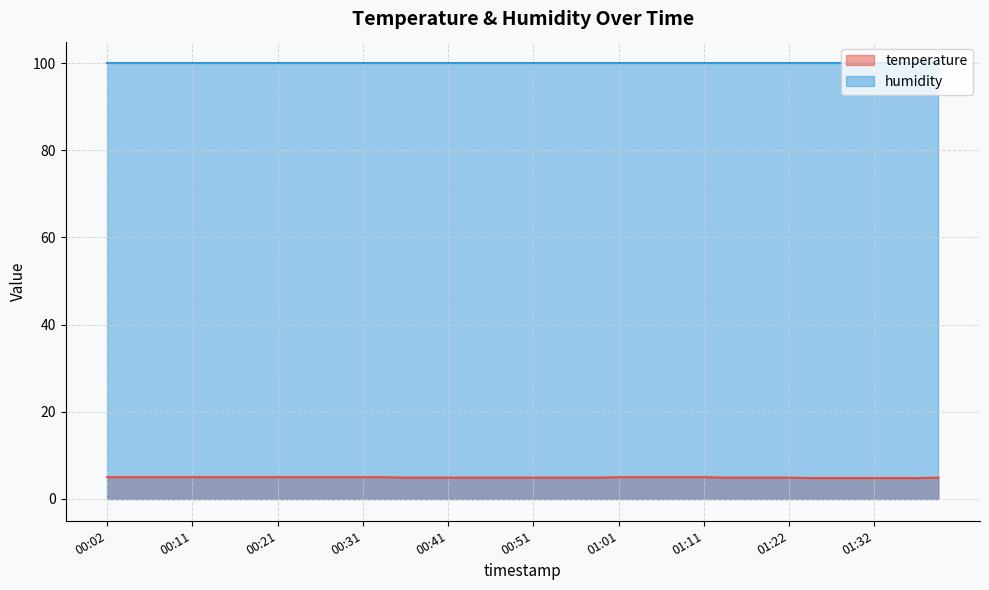

List the labels in order of value, largest first.

00:02, 00:04, 00:06, 00:09, 00:11, 00:14, 00:16, 00:19, 00:21, 00:24, 00:26, 00:29, 00:31, 00:34, 01:01, 01:04, 01:06, 01:09, 01:11, 00:36, 00:39, 00:41, 00:44, 00:46, 00:49, 00:51, 00:54, 00:56, 00:59, 01:14, 01:16, 01:19, 01:22, 01:39, 01:24, 01:27, 01:29, 01:32, 01:34, 01:37